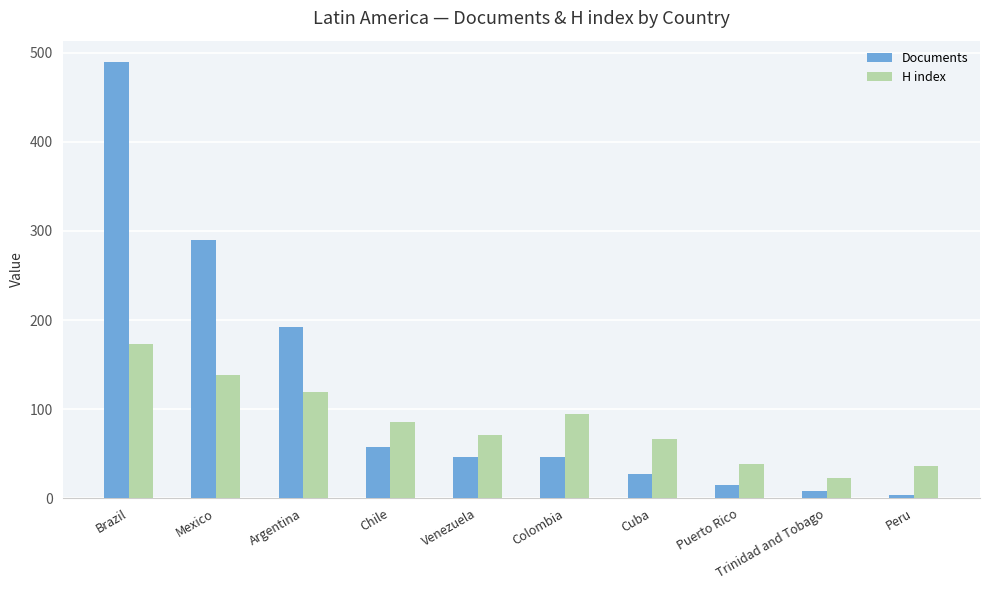

What is the label of the 10th bar from the right?

Brazil